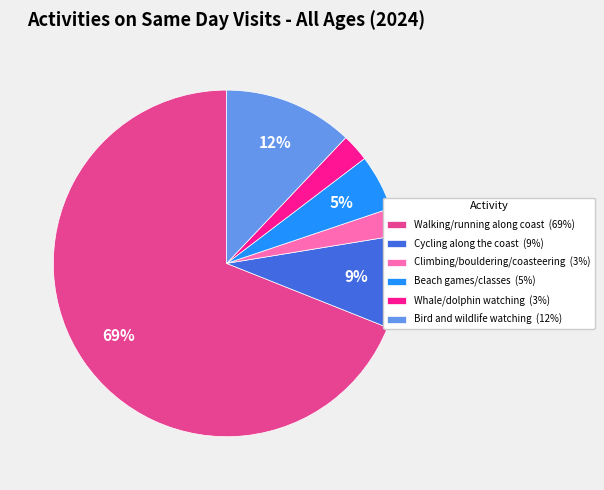

To the nearest percent, what portion does Whale/dolphin watching represent?

3%